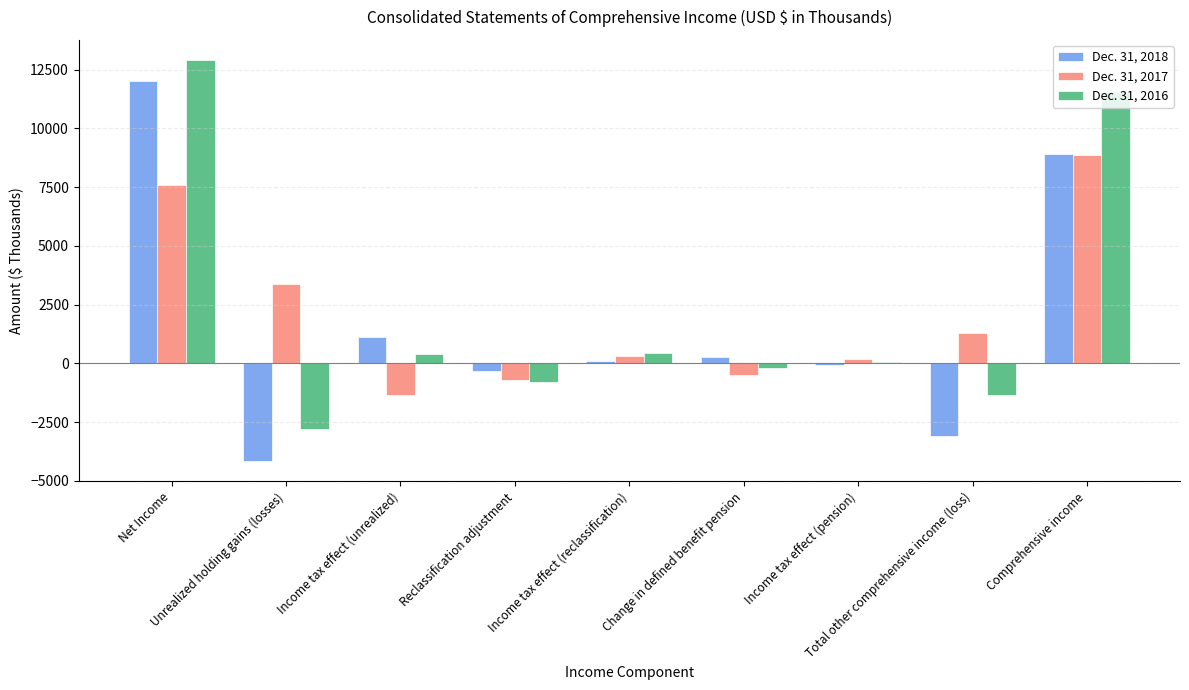

Which category has the highest value across all series?

Net Income